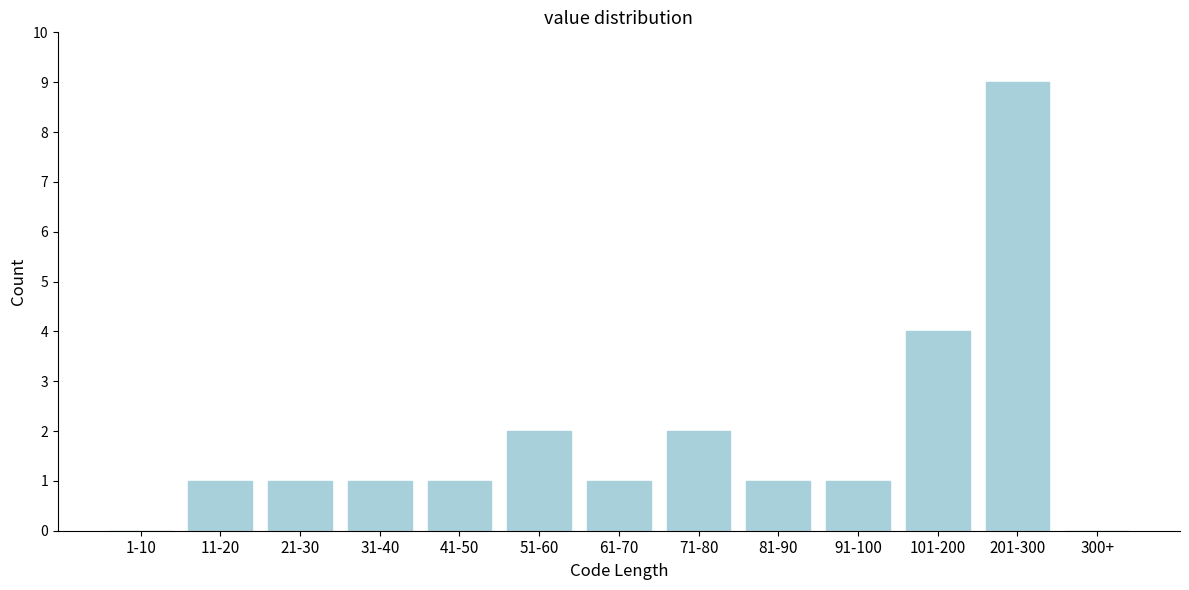

Reading right to left, what are all the values shown in this chart?

300+=0	201-300=9	101-200=4	91-100=1	81-90=1	71-80=2	61-70=1	51-60=2	41-50=1	31-40=1	21-30=1	11-20=1	1-10=0